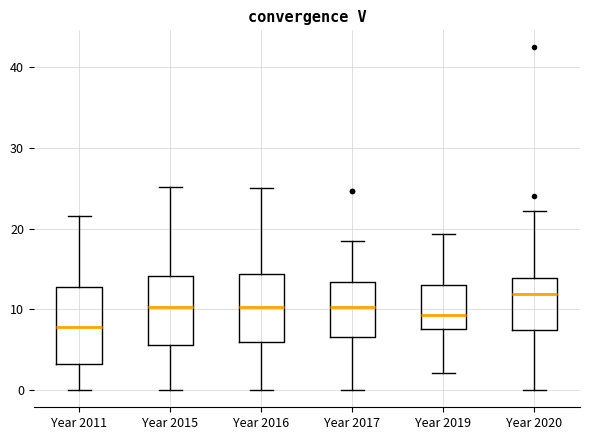

Which box is the tallest, from its lower edge to its upper edge?

Year 2011